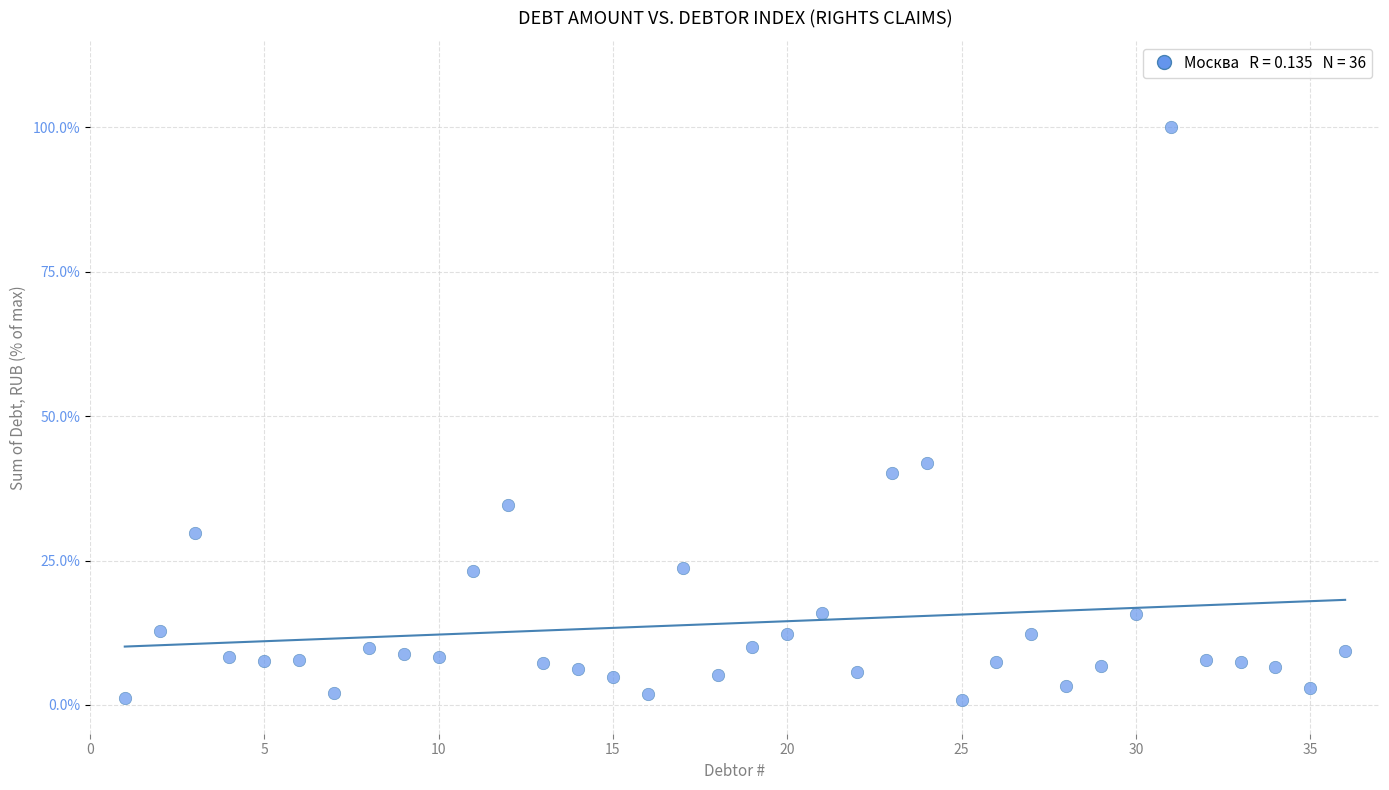

What Y value in the scatter plot is closest to 50?

41.9